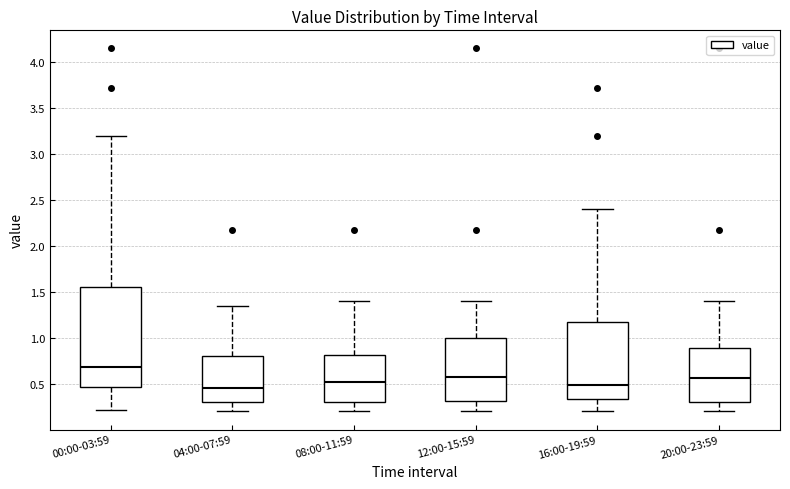

Reading left to right, read every box against the y-axis: the position of its median line, the range the box covers, and the ends of its whiskers. The values are not printed on the chart, so give them approximately, as read against the axis.

00:00-03:59: median 0.70, box 0.45 to 1.55, whiskers 0.20 to 3.20
04:00-07:59: median 0.45, box 0.30 to 0.80, whiskers 0.20 to 1.35
08:00-11:59: median 0.50, box 0.30 to 0.80, whiskers 0.20 to 1.40
12:00-15:59: median 0.55, box 0.30 to 1.00, whiskers 0.20 to 1.40
16:00-19:59: median 0.50, box 0.35 to 1.20, whiskers 0.20 to 2.40
20:00-23:59: median 0.55, box 0.30 to 0.90, whiskers 0.20 to 1.40